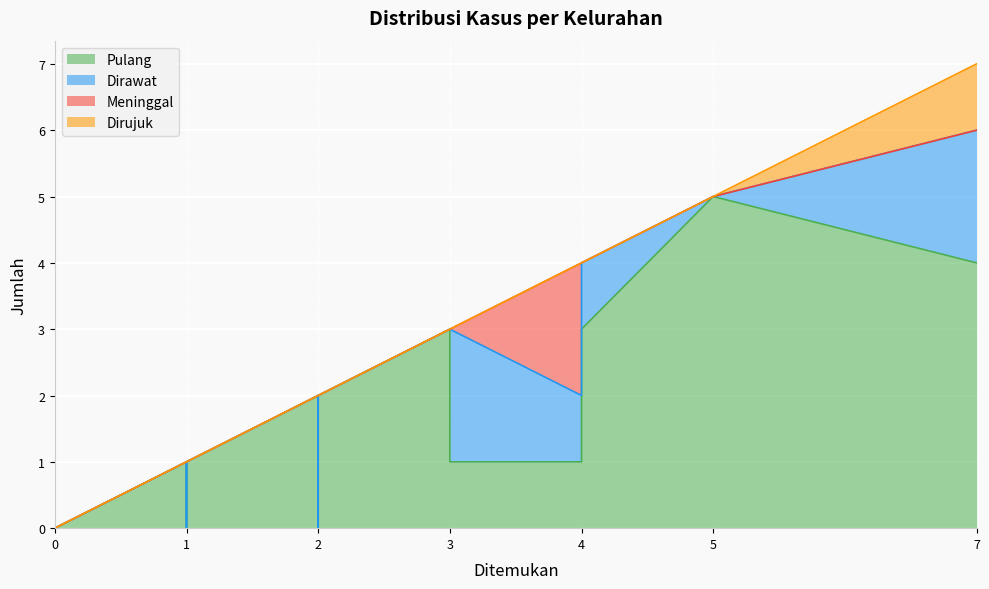

How many distinct data groups are displayed?

4